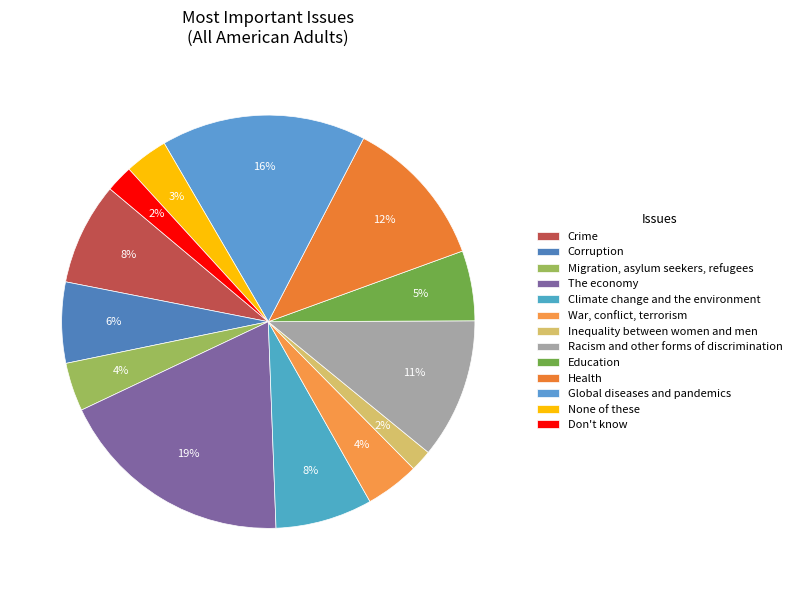

Count the number of slices in the pie.

13